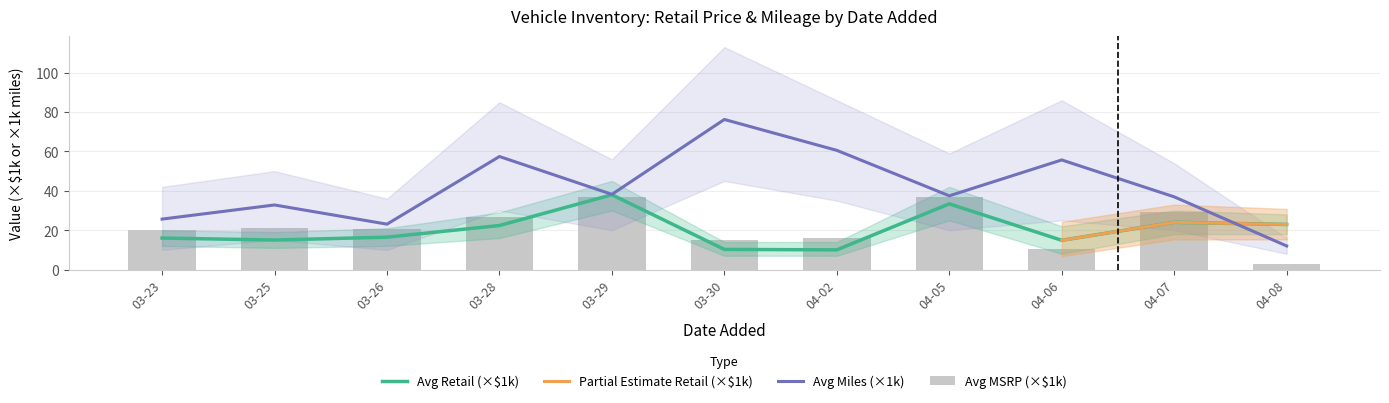

Count the number of categories in the chart.

11